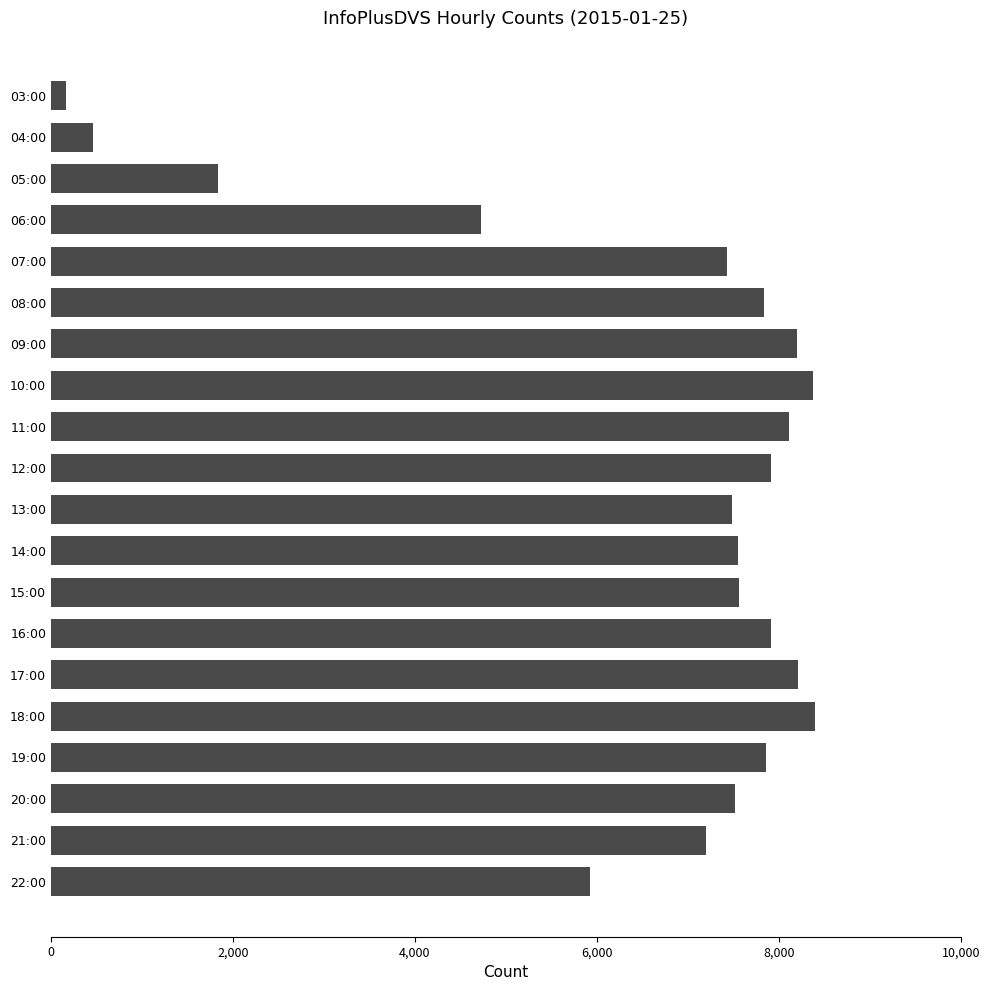

What is the approximate value at 21:00, to the nearest 10?

7200